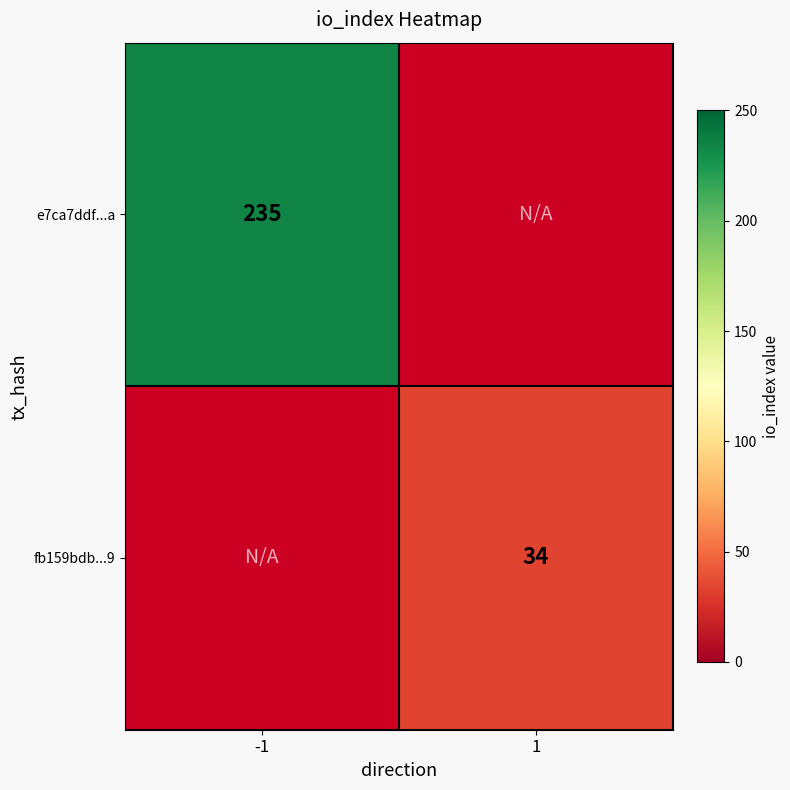

The value of e7ca7ddf...a at -1 is 235. True or false?

True